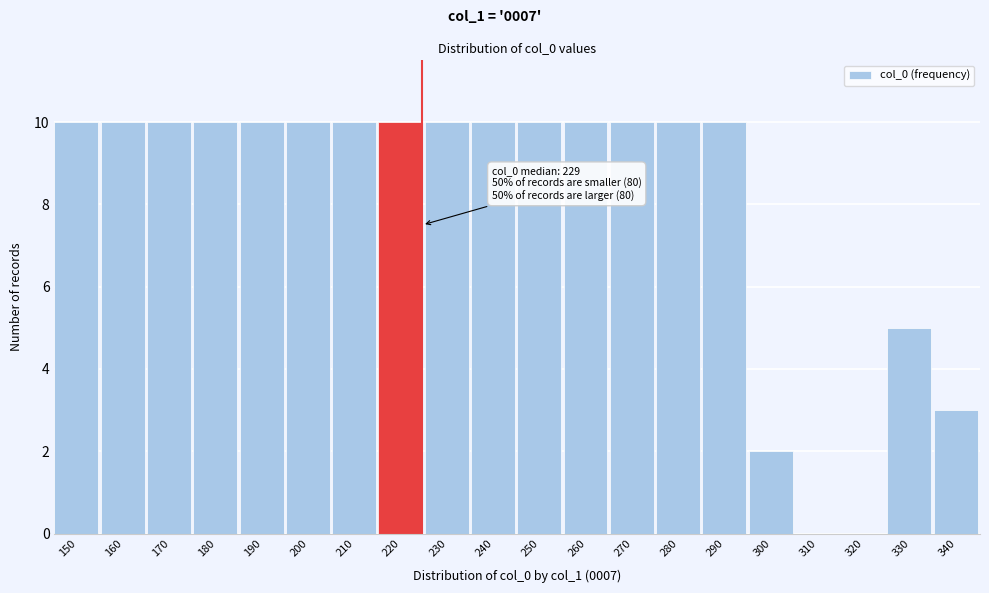

Reading left to right, what are all the values shown in this chart?

150=10	160=10	170=10	180=10	190=10	200=10	210=10	220=10	230=10	240=10	250=10	260=10	270=10	280=10	290=10	300=2	310=0	320=0	330=5	340=3